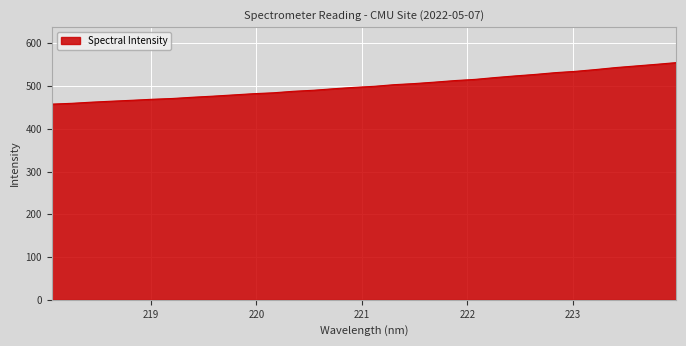

What is the difference between the maximum and minimum values?

97.1